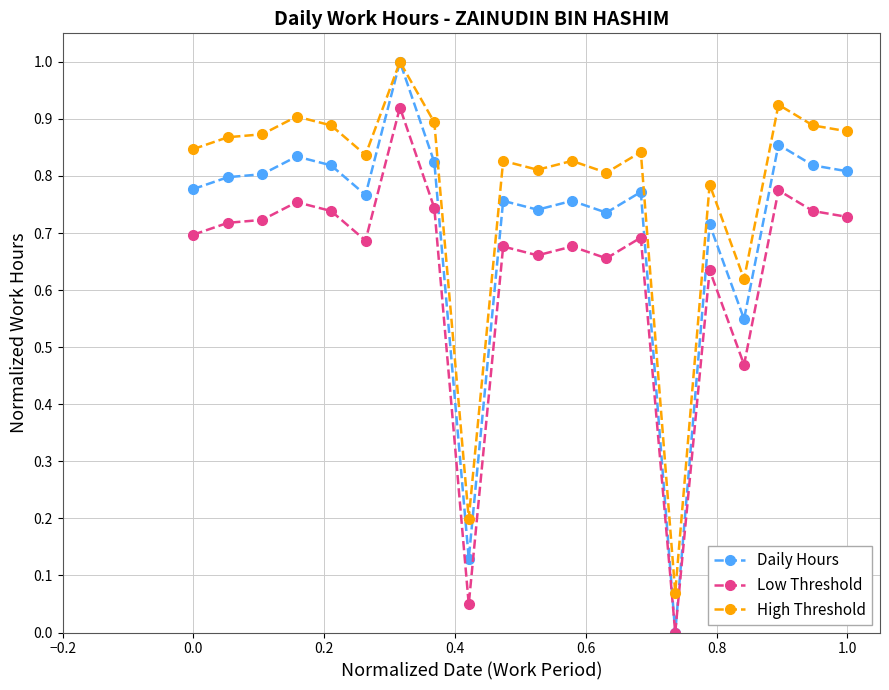

In High Threshold, how many points are lower than both neighbors (excluding endpoints)?

6